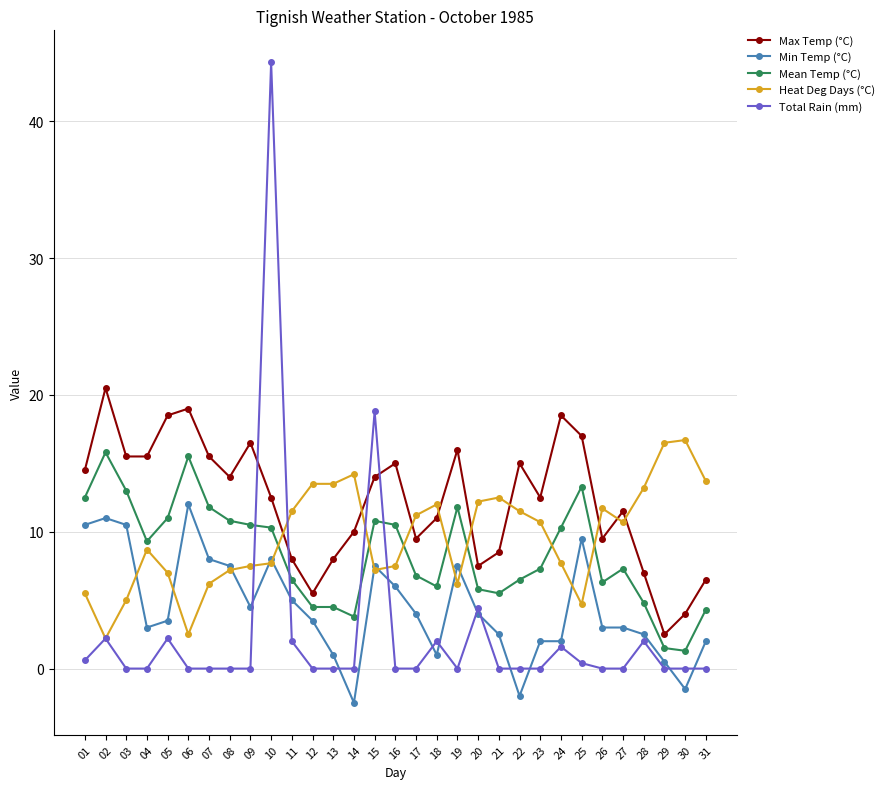

Which series has the largest total across all categories?

Max Temp (°C)